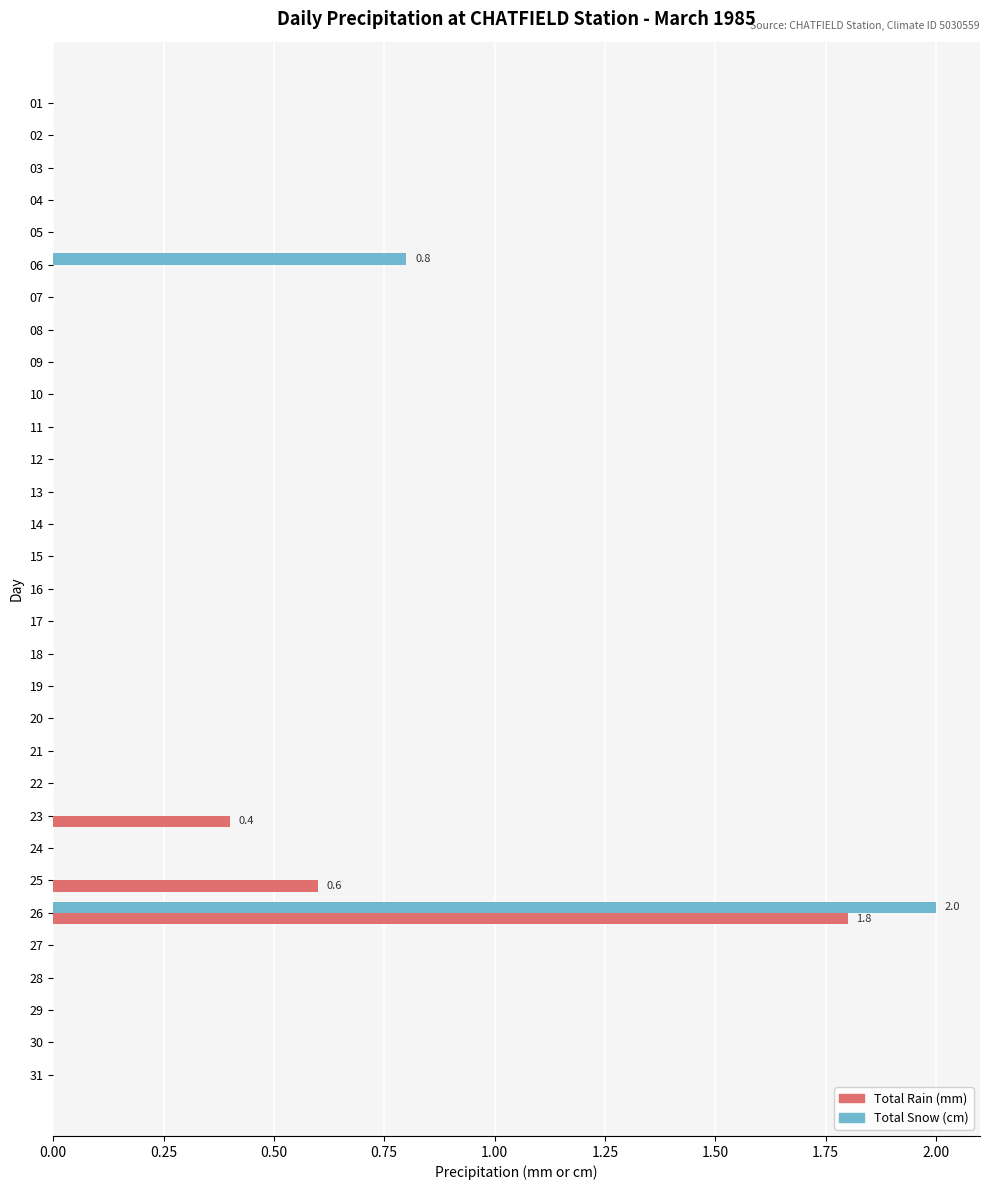

What is the sum of all Total Snow (cm) values?

2.8